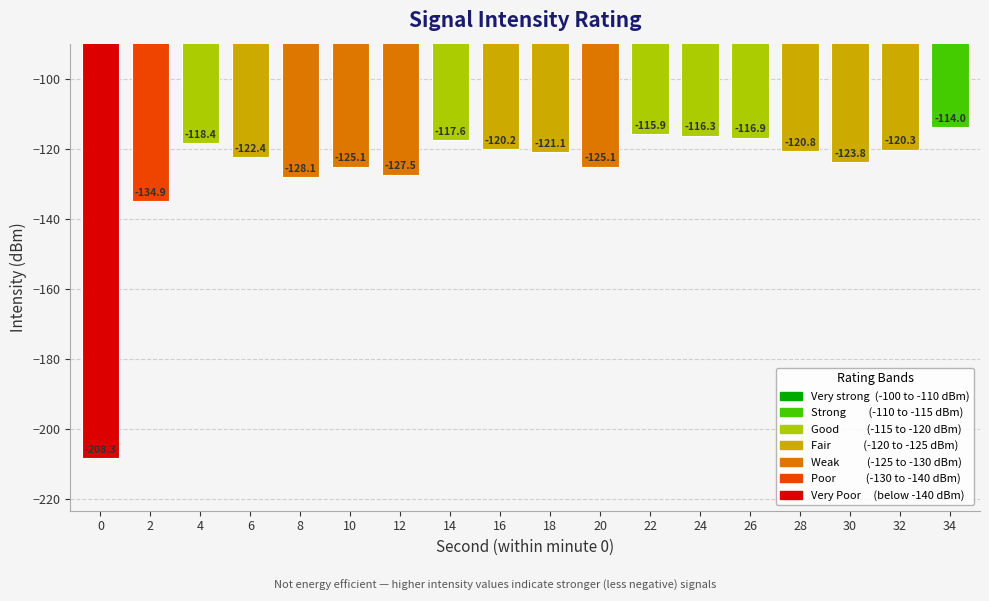

How many data points does each series have?

18